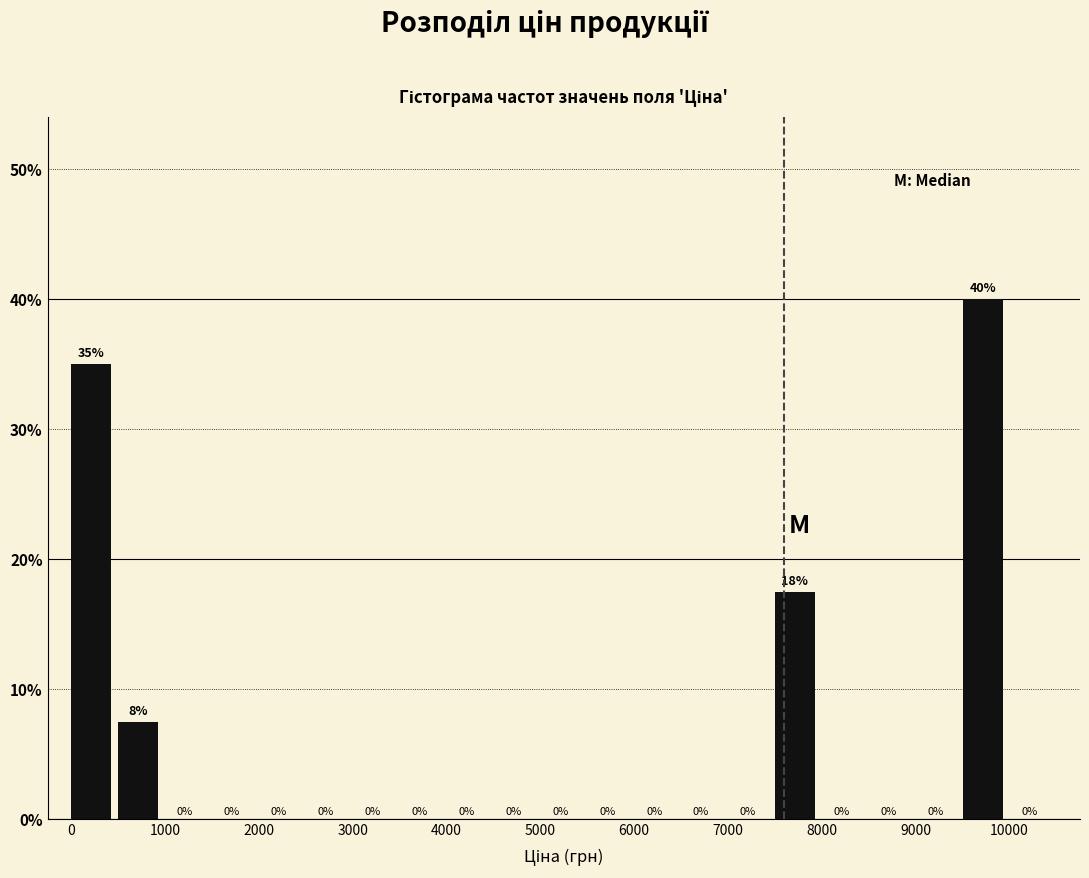

Over which range of the x-axis is the bar tallest?

9500 to 10000